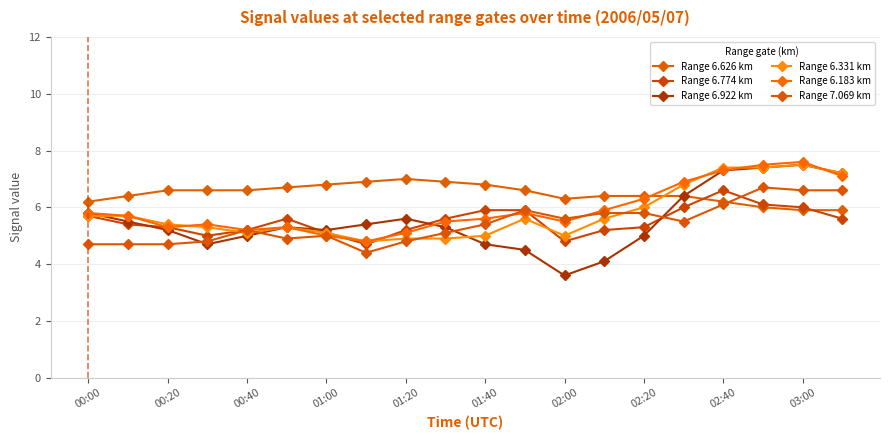

Reading right to left, extract all data points from this chart.

Range 6.626 km: 5.9	5.9	6.0	6.2	6.4	6.4	6.4	6.3	6.6	6.8	6.9	7.0	6.9	6.8	6.7	6.6	6.6	6.6	6.4	6.2
Range 6.774 km: 5.6	6.0	6.1	6.6	6.0	5.3	5.2	4.8	5.9	5.9	5.6	5.2	4.7	5.1	5.6	5.2	5.0	5.3	5.4	5.7
Range 6.922 km: 7.2	7.5	7.4	7.3	6.4	5.0	4.1	3.6	4.5	4.7	5.3	5.6	5.4	5.2	5.3	5.0	4.7	5.2	5.5	5.8
Range 6.331 km: 7.2	7.5	7.4	7.4	6.8	6.0	5.6	5.0	5.6	5.0	4.9	4.9	4.8	5.1	5.3	5.1	5.3	5.4	5.7	5.7
Range 6.183 km: 7.1	7.6	7.5	7.3	6.9	6.3	5.9	5.5	5.8	5.6	5.5	5.1	4.8	5.0	5.3	5.2	5.4	5.3	5.7	5.8
Range 7.069 km: 6.6	6.6	6.7	6.1	5.5	5.8	5.8	5.6	5.9	5.4	5.1	4.8	4.4	5.0	4.9	5.2	4.8	4.7	4.7	4.7